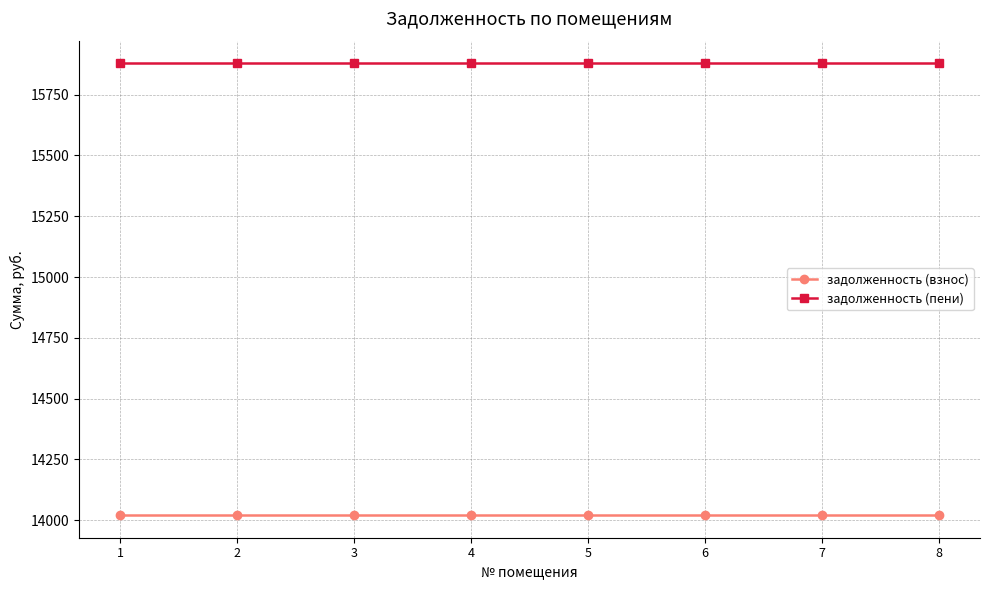

What is the highest value of the задолженность (взнос) series?

14021.3